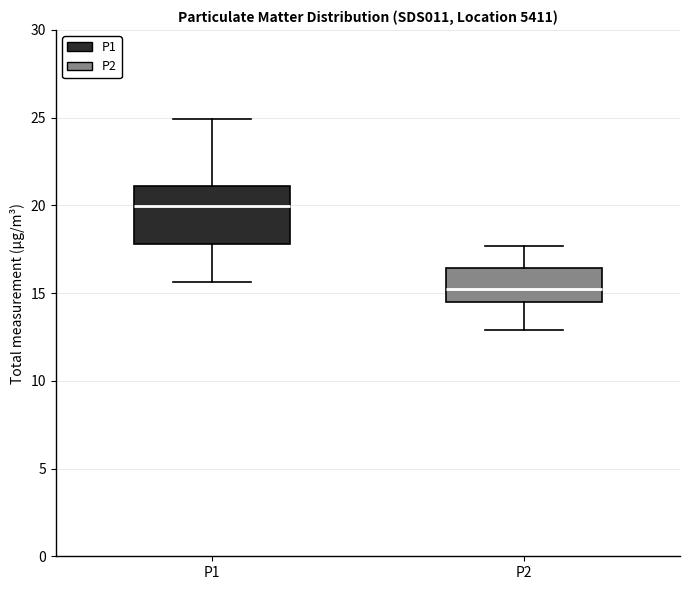

Which box's median line is the highest?

P1